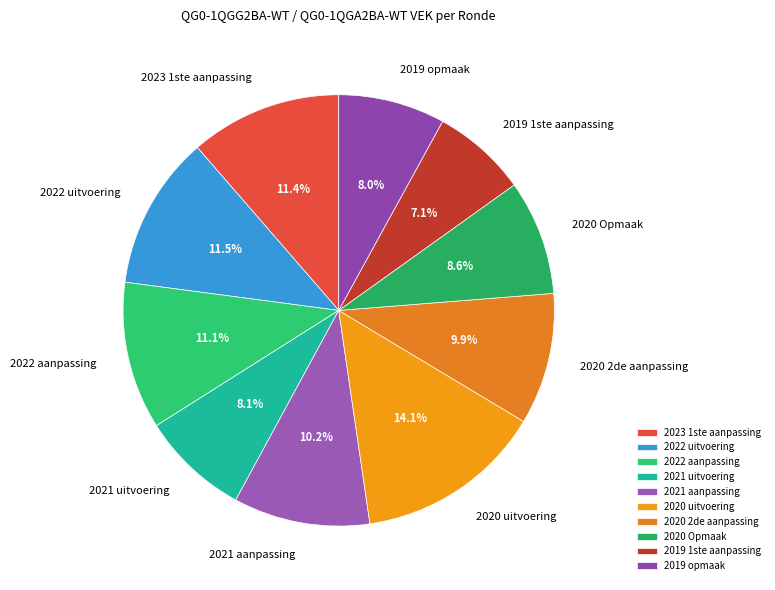

What percentage is NOT represented by 2021 uitvoering?

91.9%